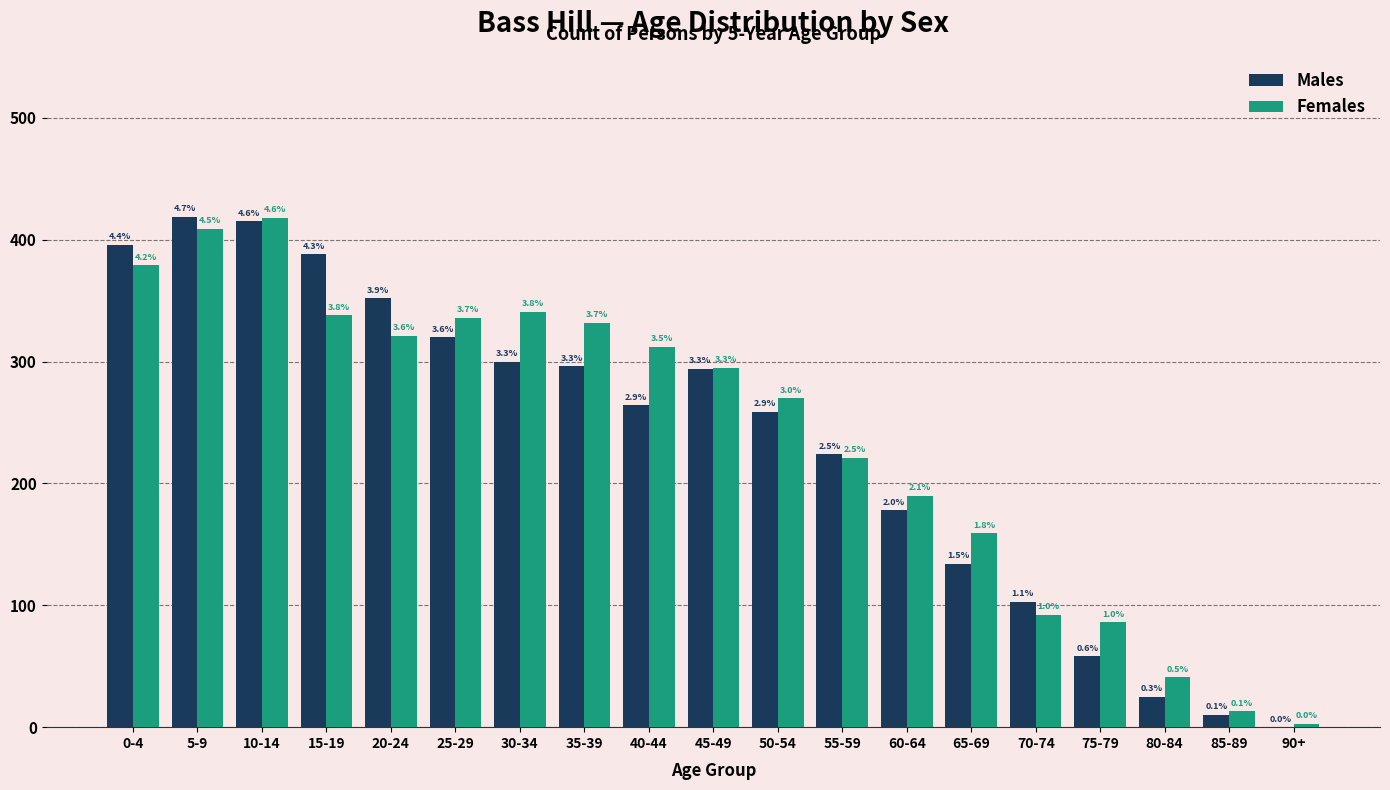

What is the total value across all series at 80-84?

66